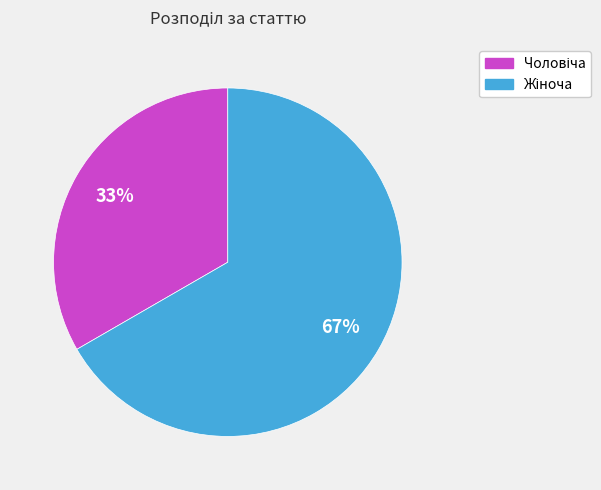

Does any single category account for the majority?

Yes